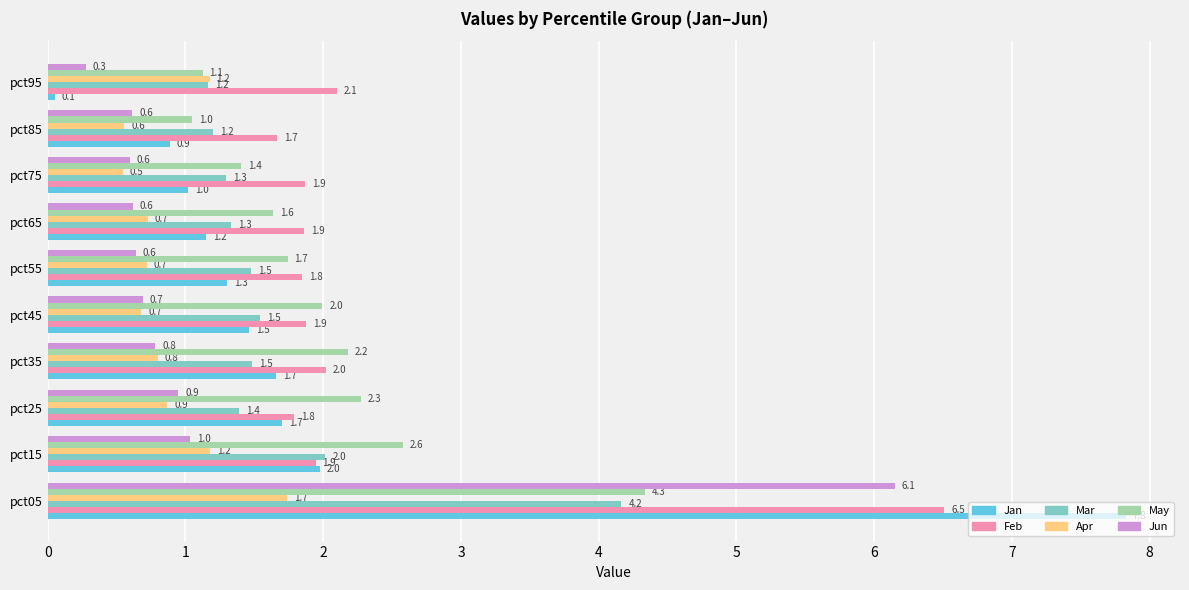

What are all the series names shown in the legend?

Jan, Feb, Mar, Apr, May, Jun